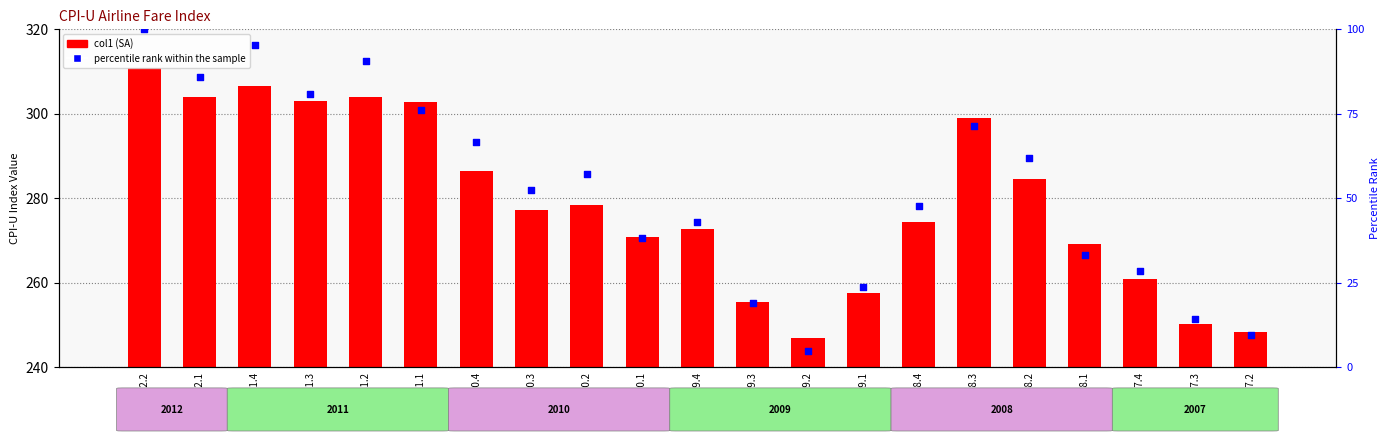

What are all the series names shown in the legend?

col1 (SA), percentile rank within the sample